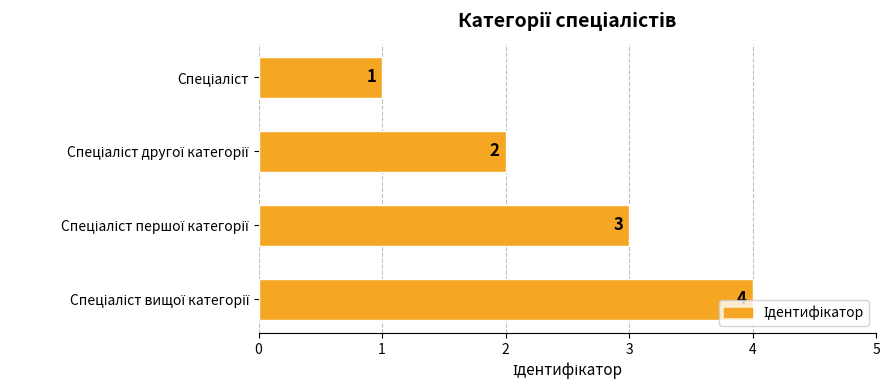

How many bars are there in total?

4